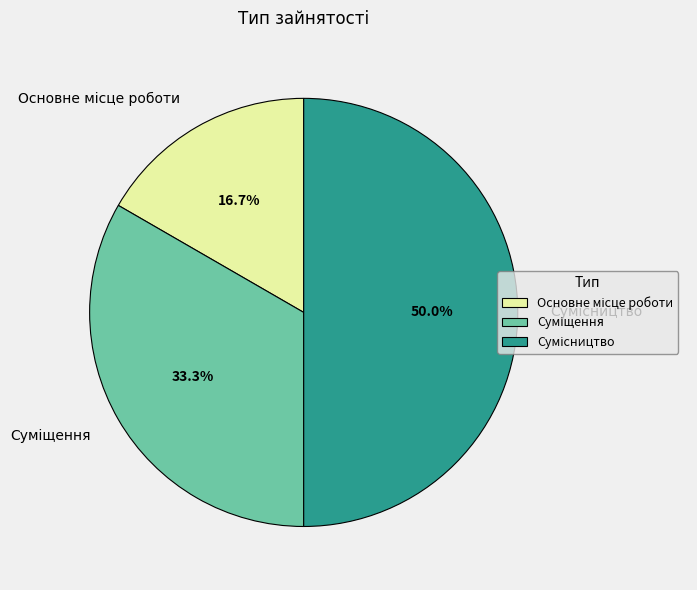

To the nearest percent, what is the combined percentage of Сумісництво and Суміщення?

83%